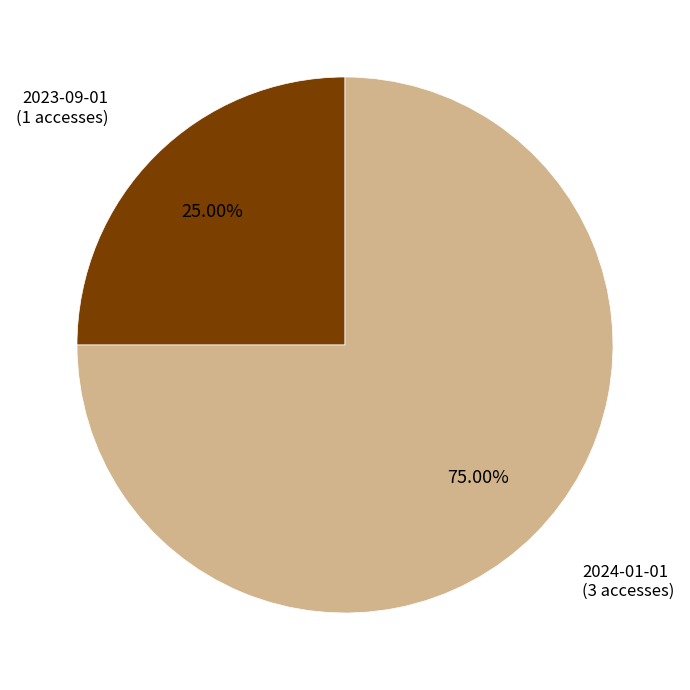

Does any single category account for the majority?

Yes